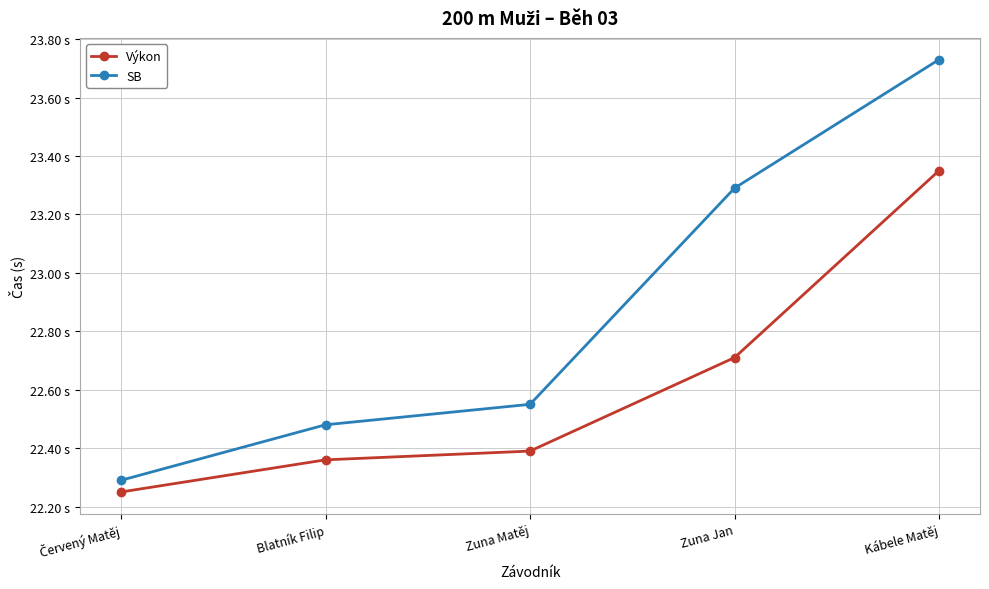

True or false: Výkon and SB cross at least once.

False